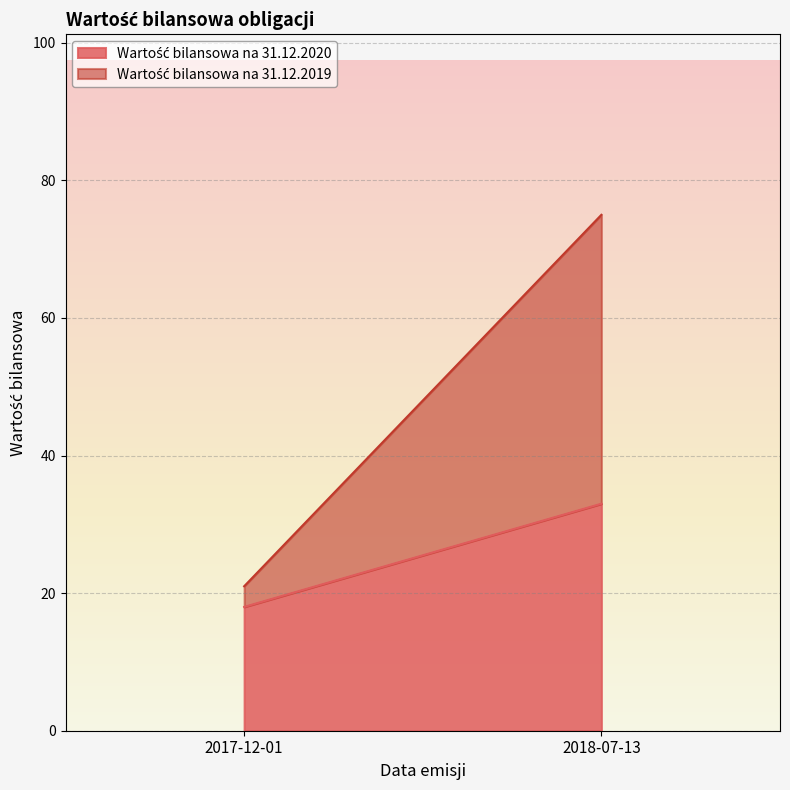

List the labels in order of Wartość bilansowa na 31.12.2020 value, smallest first.

2017-12-01, 2018-07-13